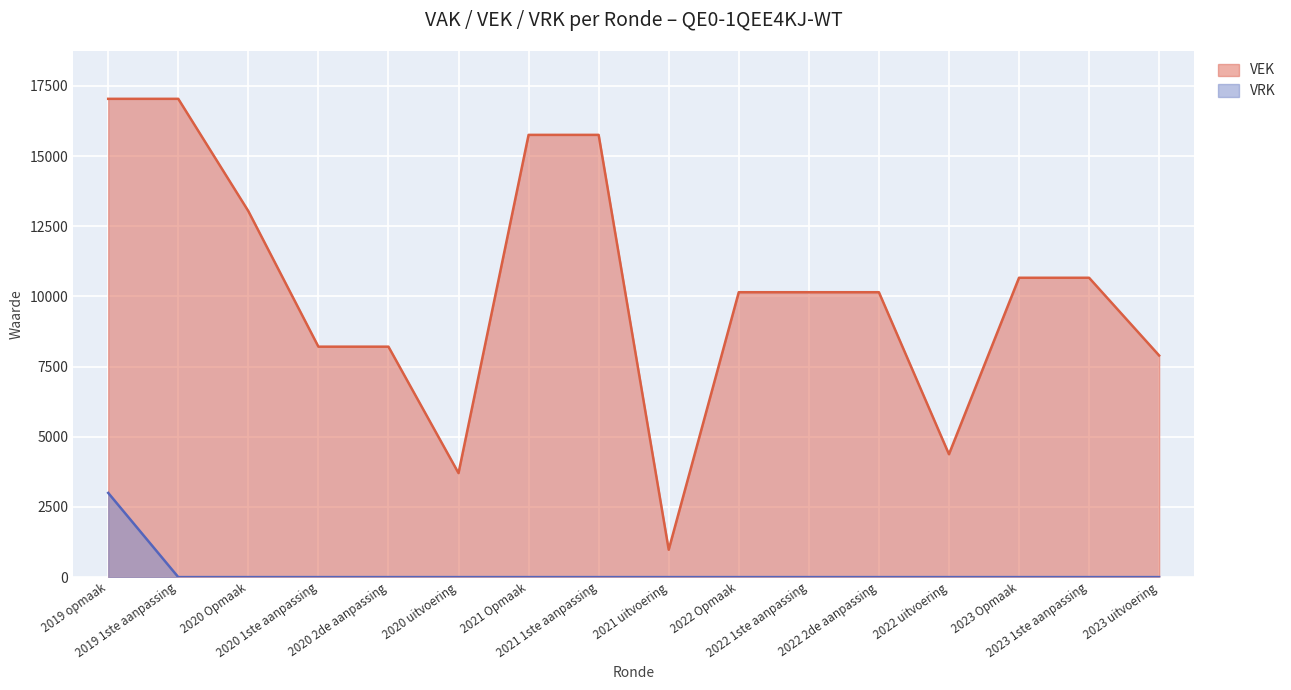

True or false: VEK and VRK intersect in this chart.

False